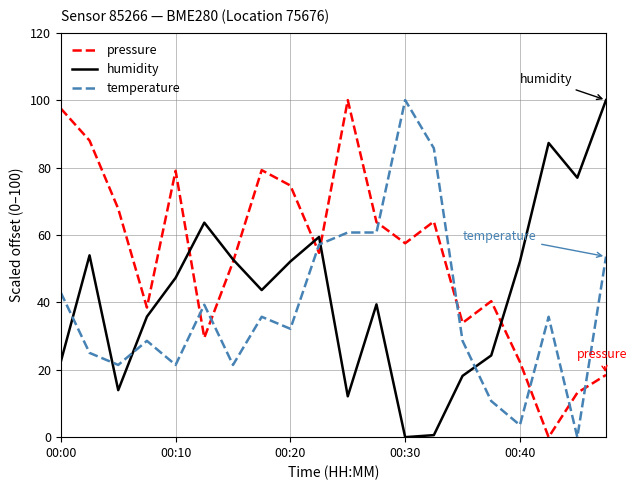

Which series has the largest total across all categories?

pressure